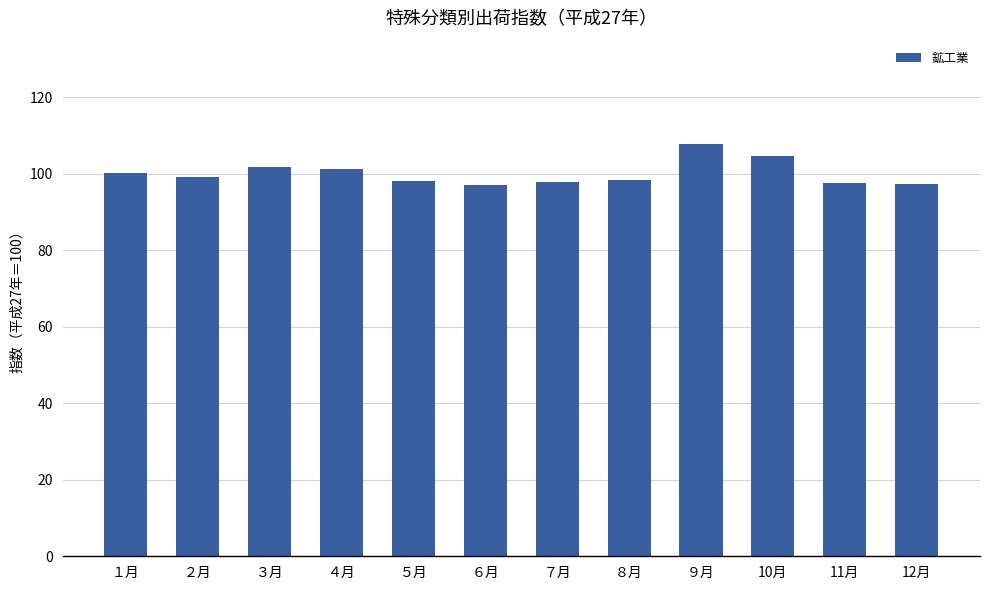

The value at 10月 is 104.6. True or false?

True